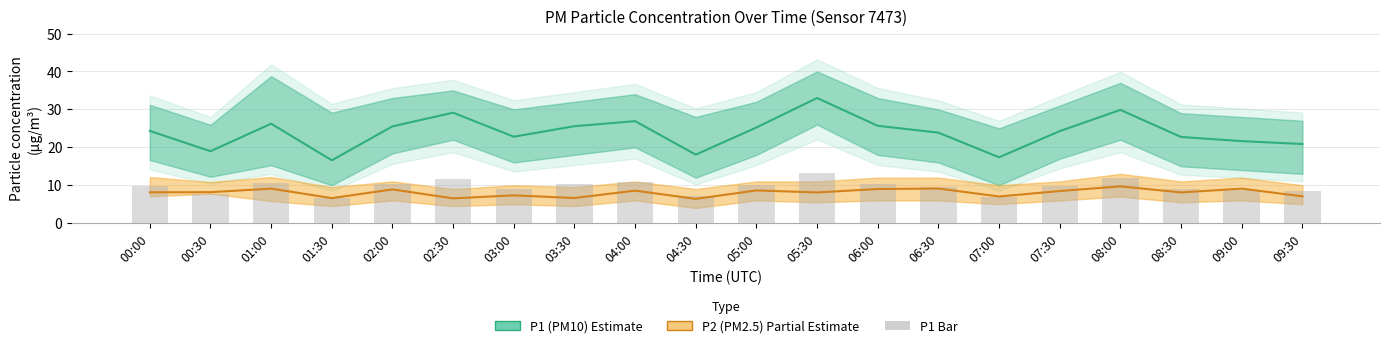

How many data points in P1 (PM10) are less than 24?

9